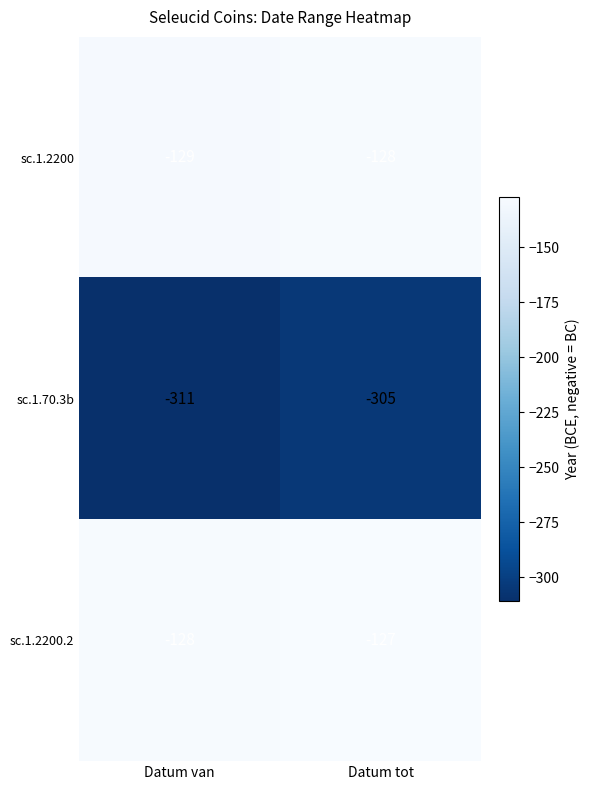

What is the difference between the highest and lowest values at Datum tot?

178